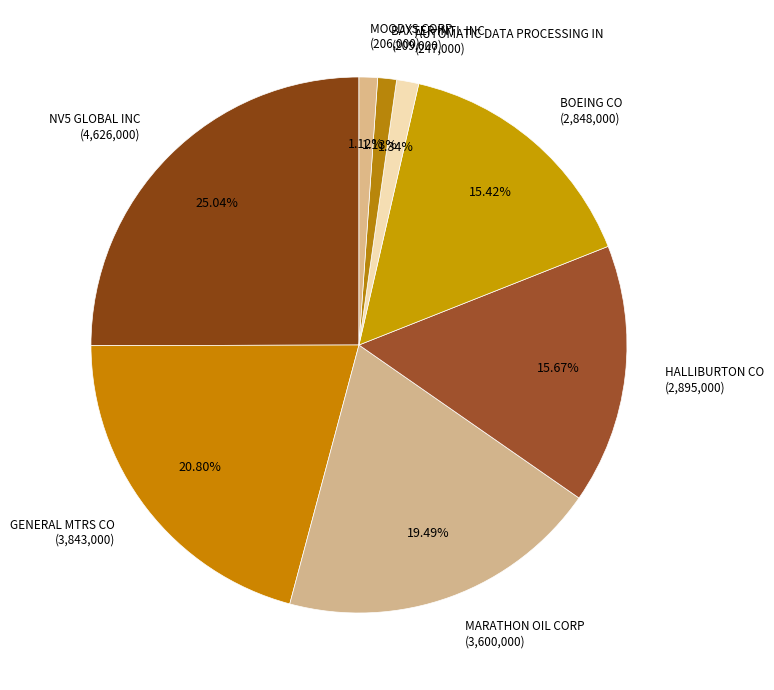

Which slice is the largest?

NV5 GLOBAL INC